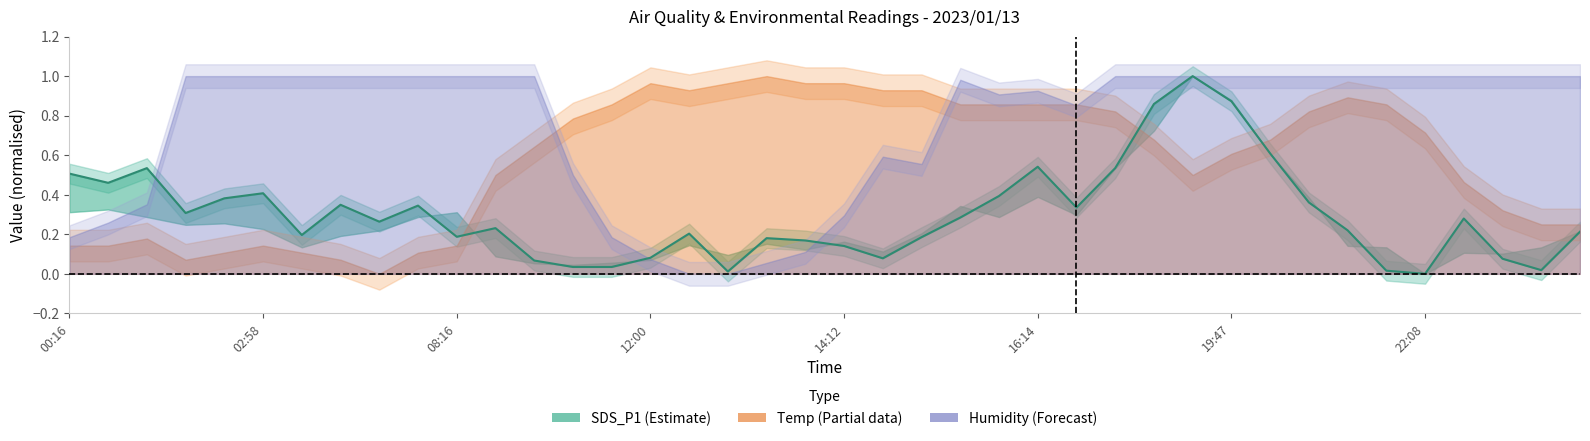

What is the difference between the values at 29 and 24?

0.6